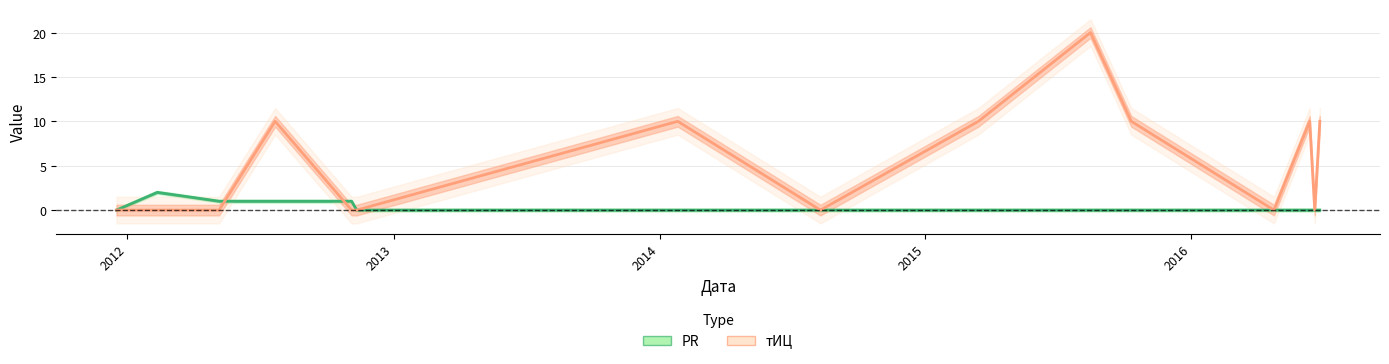

Reading left to right, extract all data points from this chart.

PR: 0	2	1	1	1	0	0	0	0	0	0	0	0	0	0
тИЦ: 0	0	0	10	0	0	10	0	10	20	10	0	10	0	10